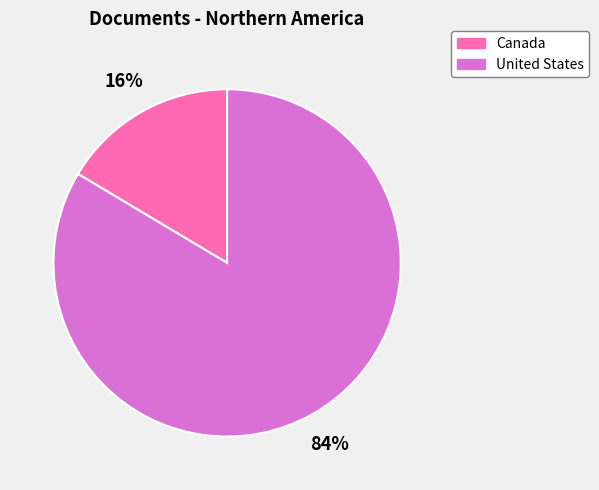

To the nearest percent, what percentage of the pie is Canada?

16%